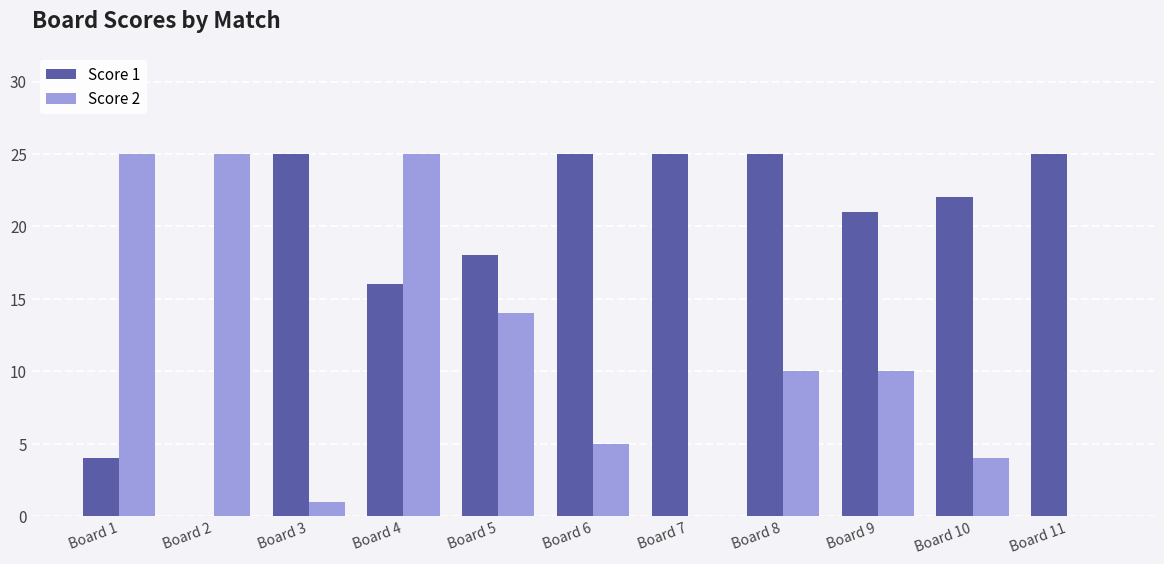

Between Board 8 and Board 11, which series saw the biggest shift?

Score 2